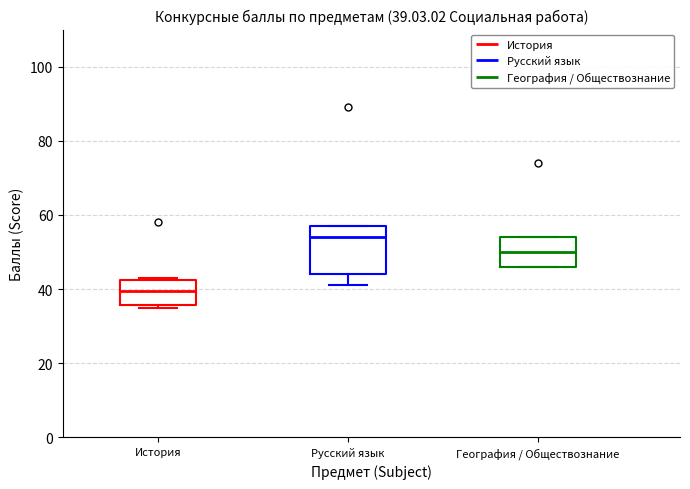

Which box is the tallest, from its lower edge to its upper edge?

Русский язык